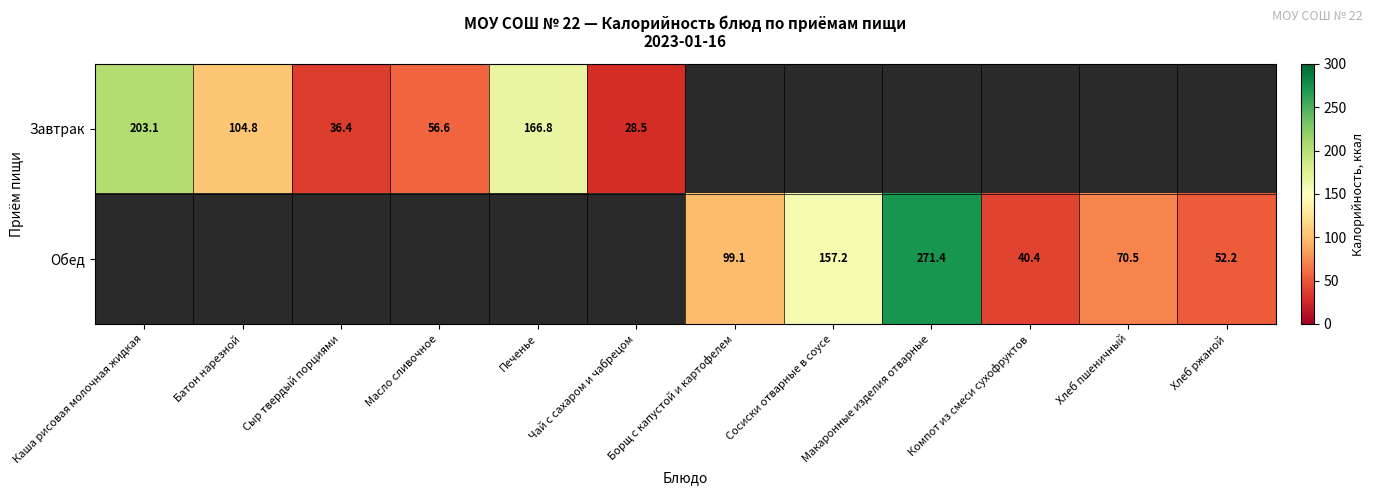

At how many categories does at least one series exceed 204?

1